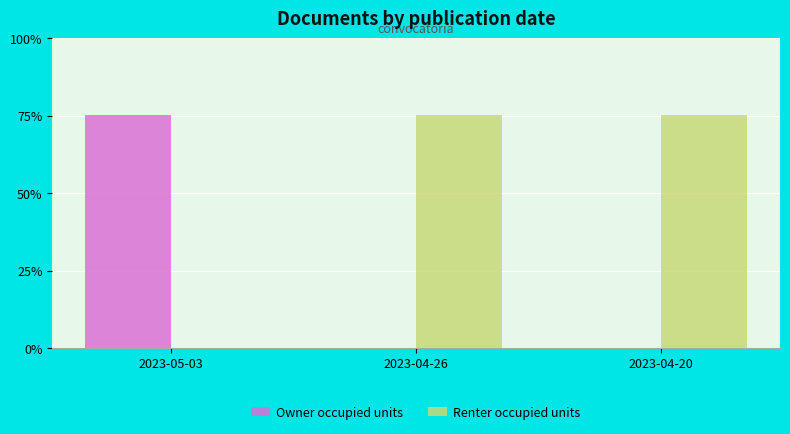

Where is Renter occupied units nearest to the value 226?

2023-05-03